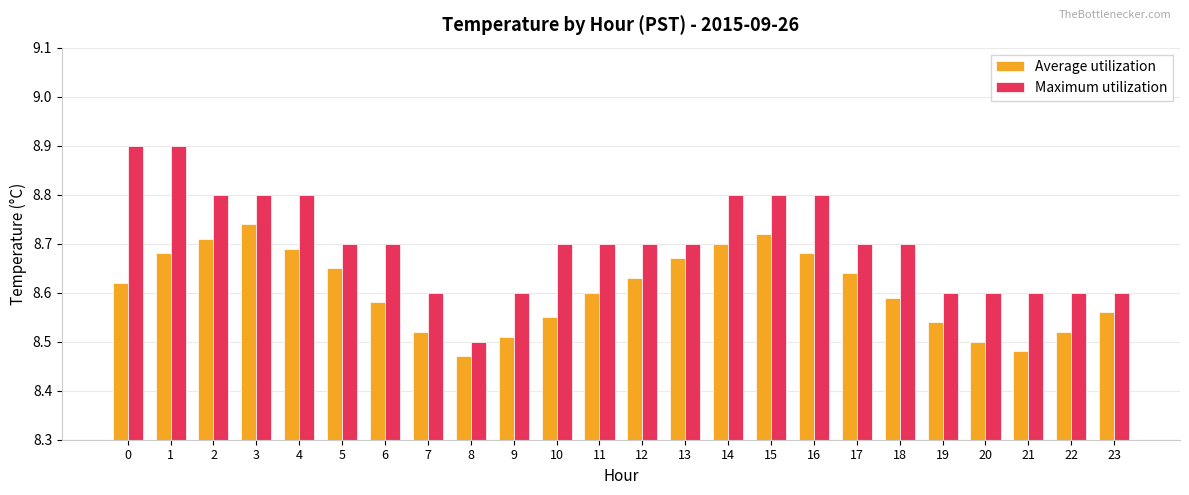

At how many categories does at least one series exceed 8?

24